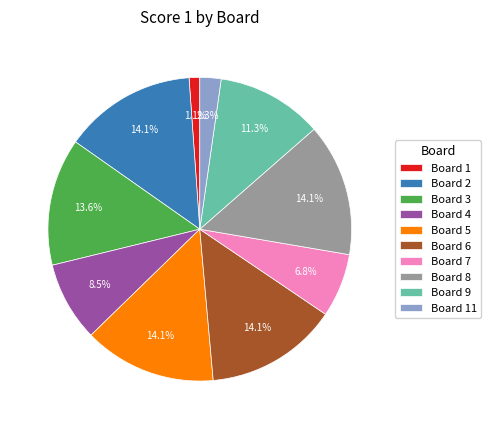

Is Board 8 the majority of the pie?

No